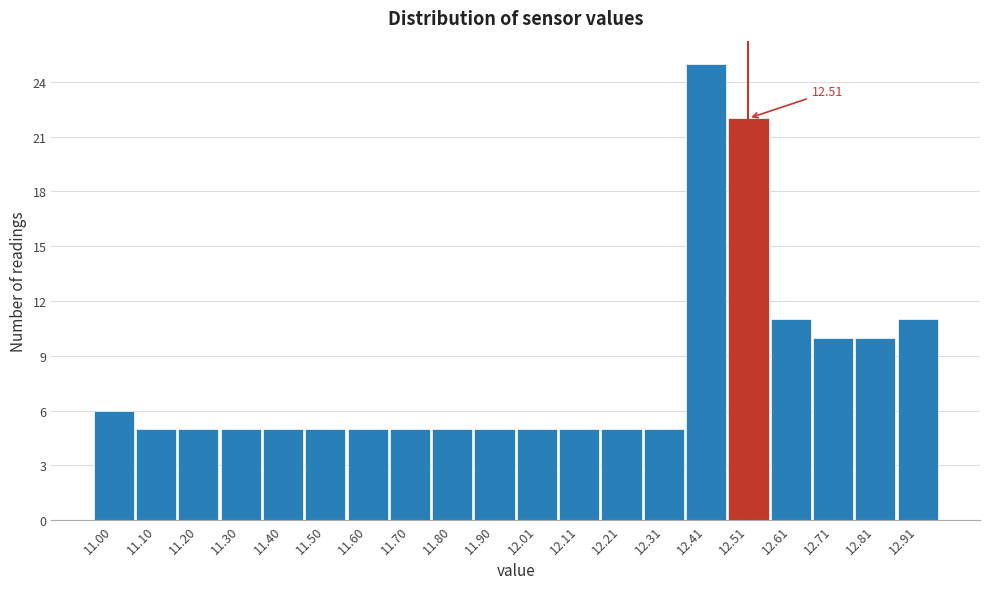

Over which range of the x-axis is the bar tallest?

12.36 to 12.46